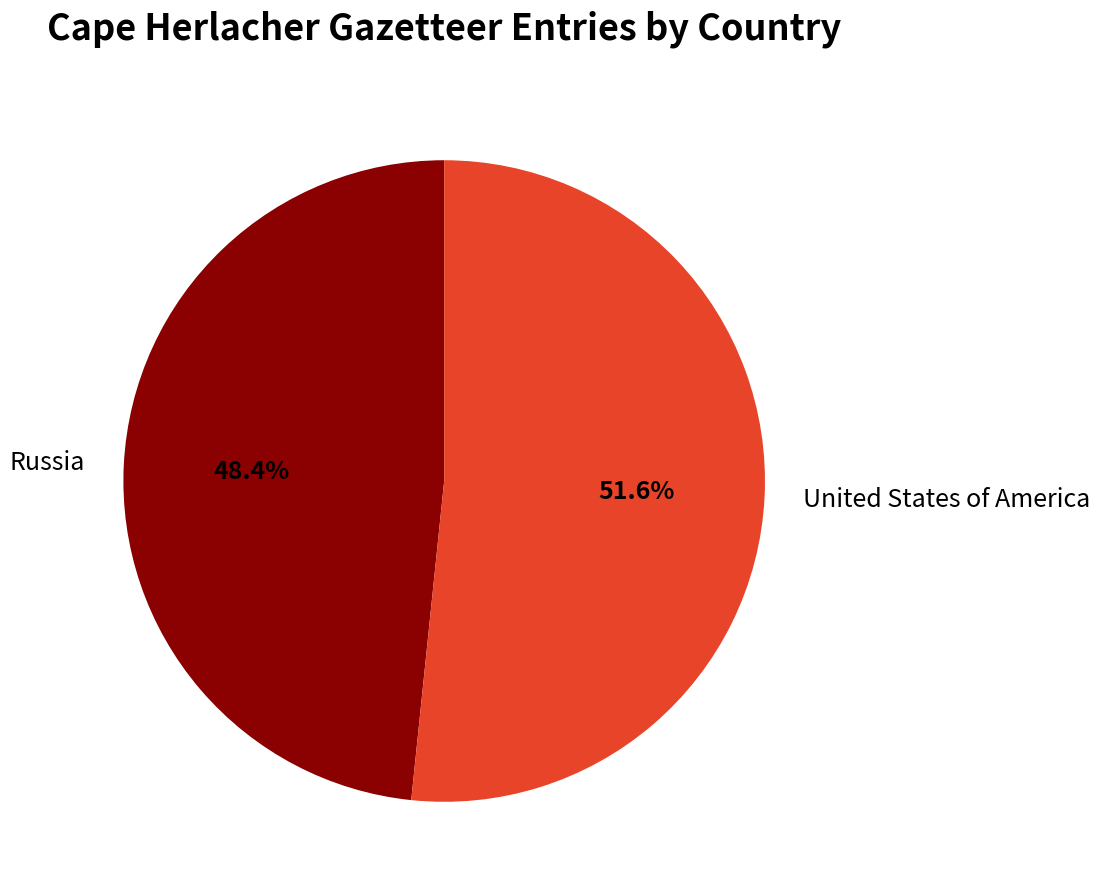

To the nearest percent, what is the average slice percentage?

50%